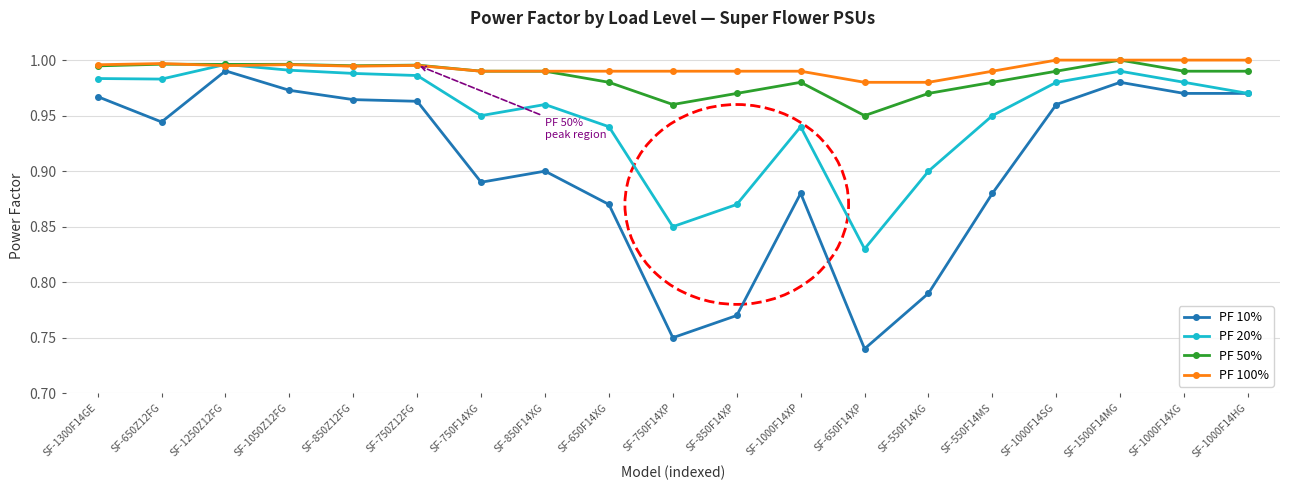

True or false: PF 10% has more than 1 points higher than both neighbors.

True